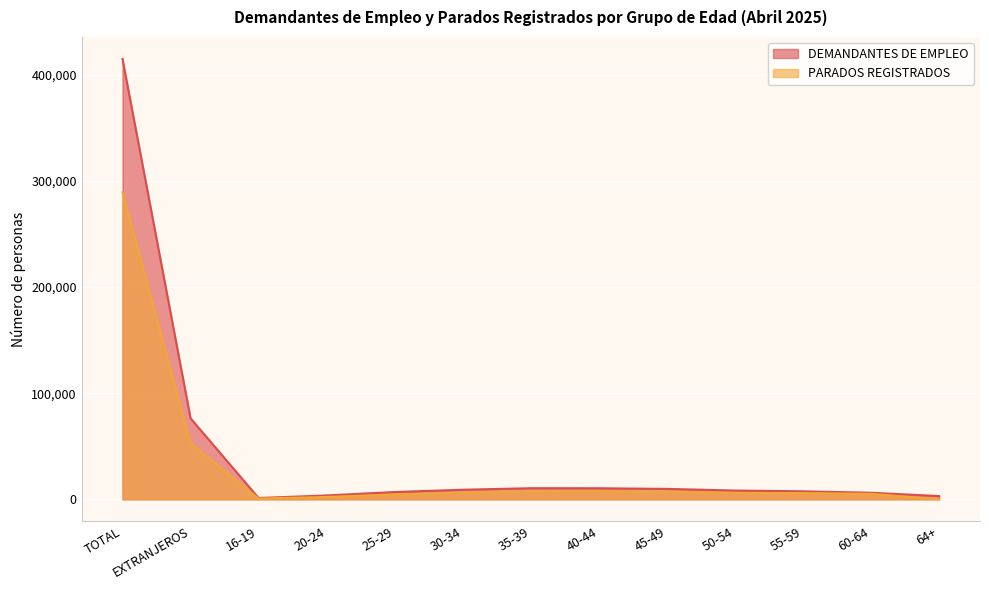

What position from the left is 50-54?

10